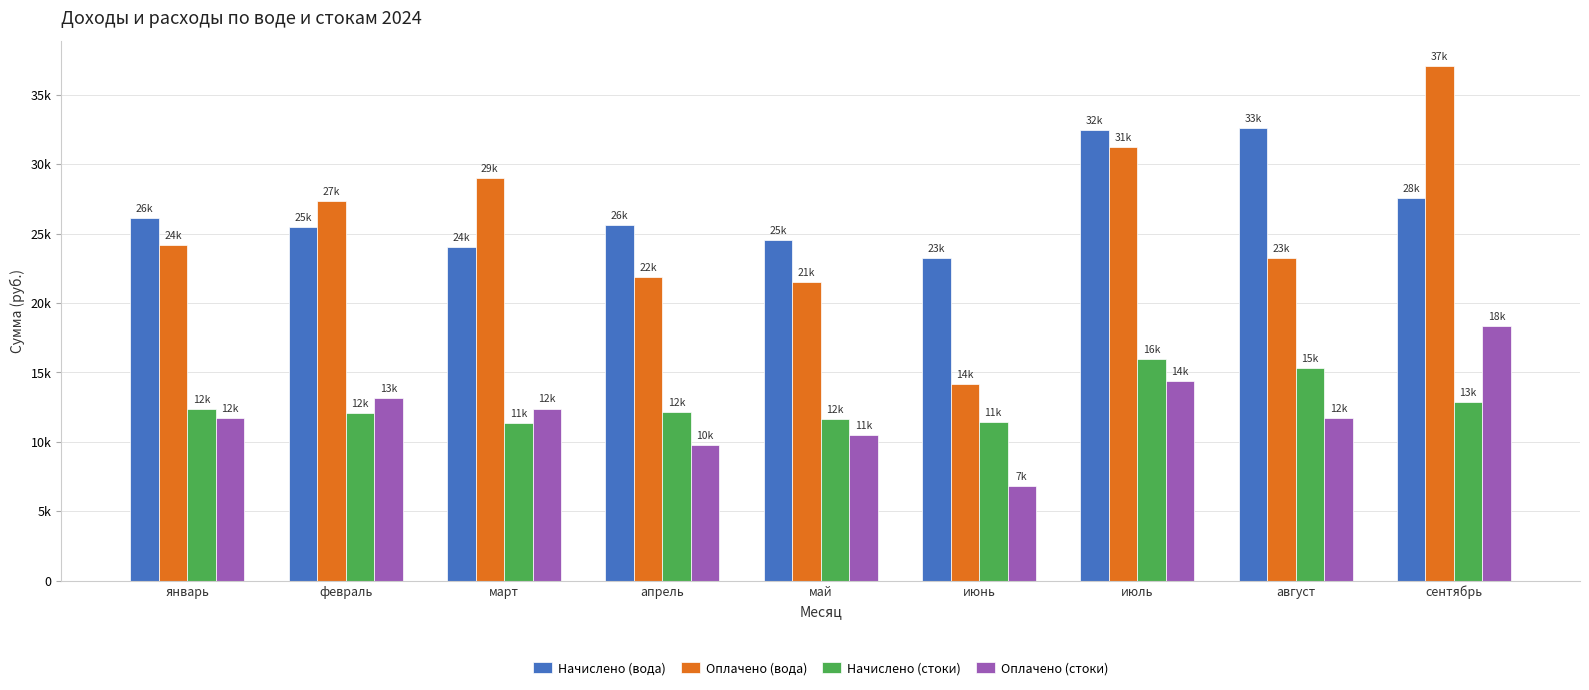

What are all the series names shown in the legend?

Начислено (вода), Оплачено (вода), Начислено (стоки), Оплачено (стоки)